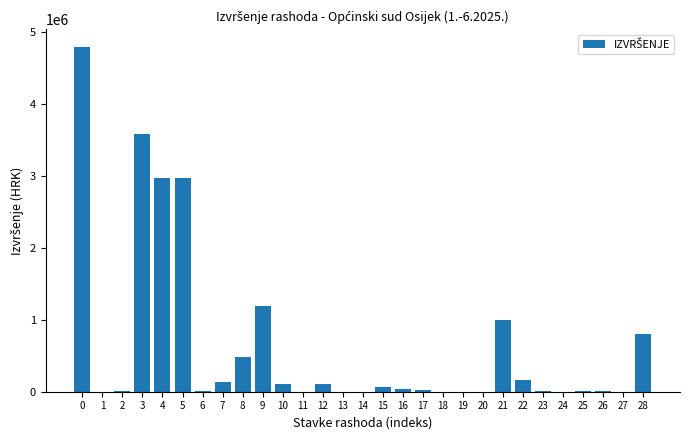

What is the change in value from 4 to 8?

-2483315.4